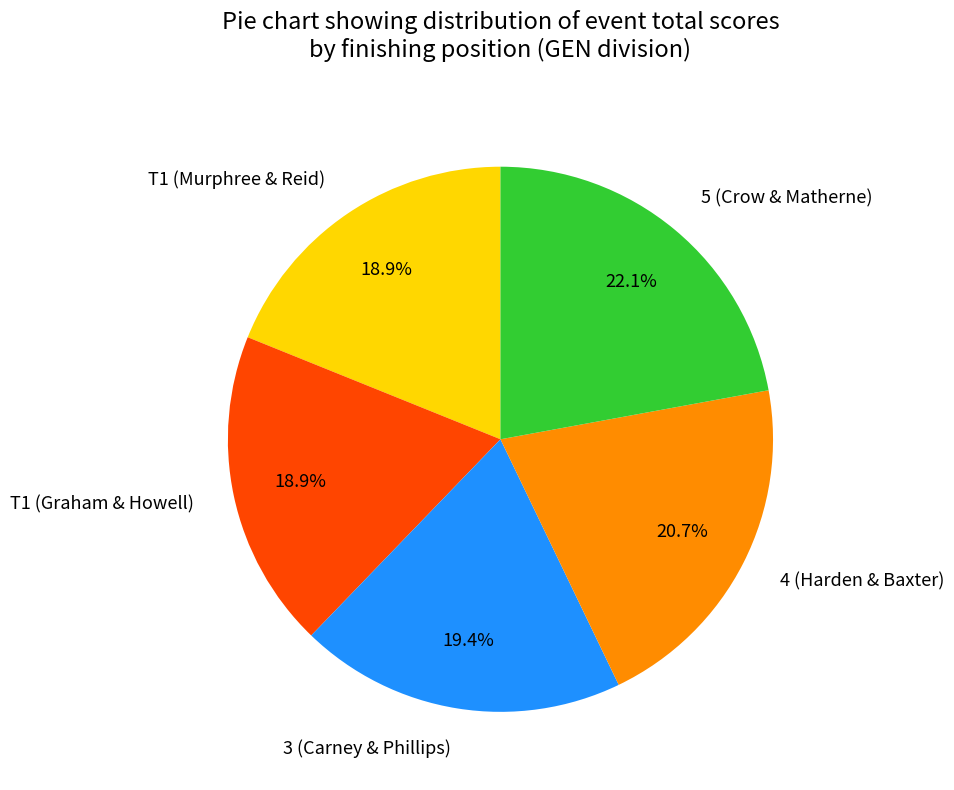

What portion of the pie excludes T1 (Murphree & Reid)?

81.1%